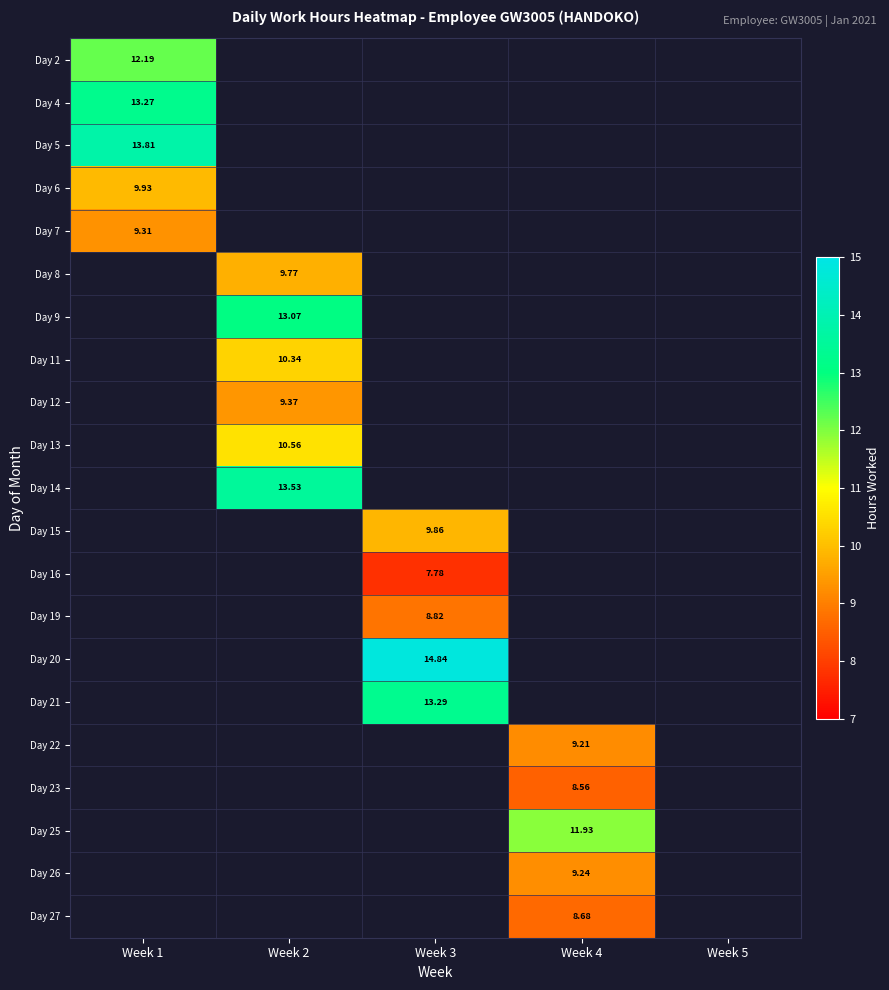

What value does the Day 4 series have at Week 1?

13.3